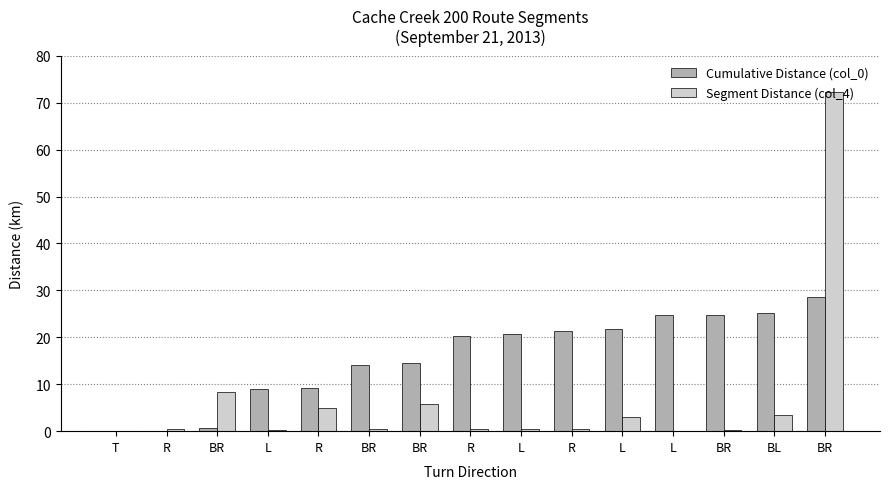

At which category is the sum across all series the highest?

BR